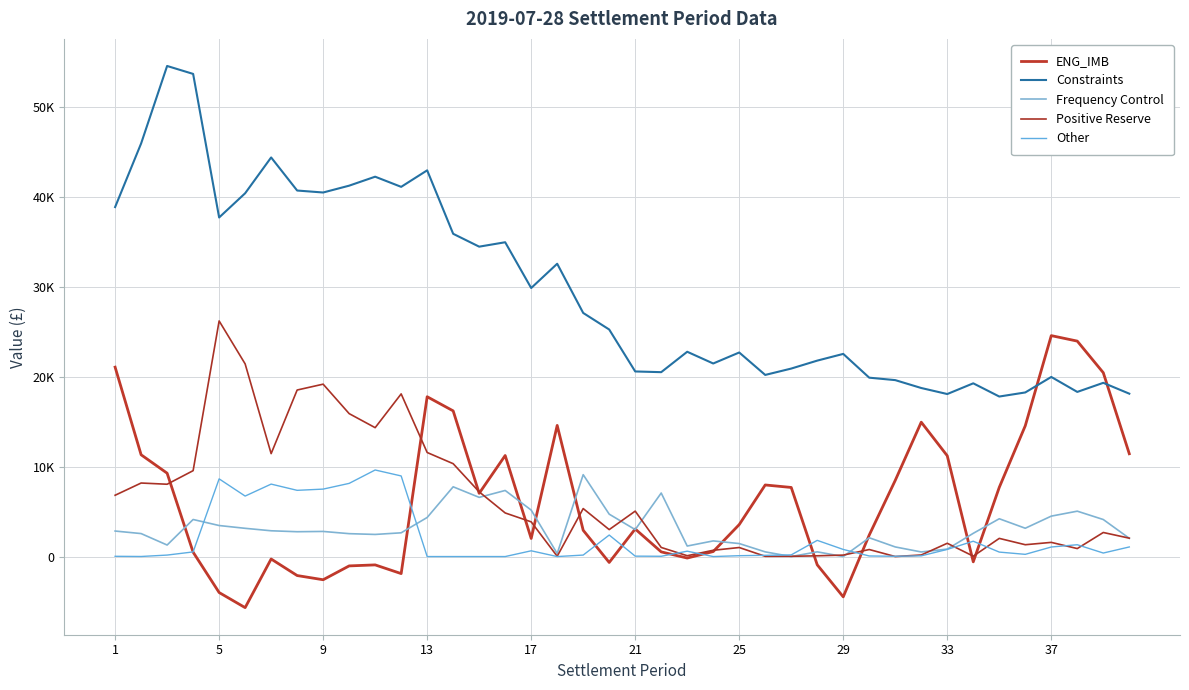

At how many categories does at least one series exceed 8644?

40